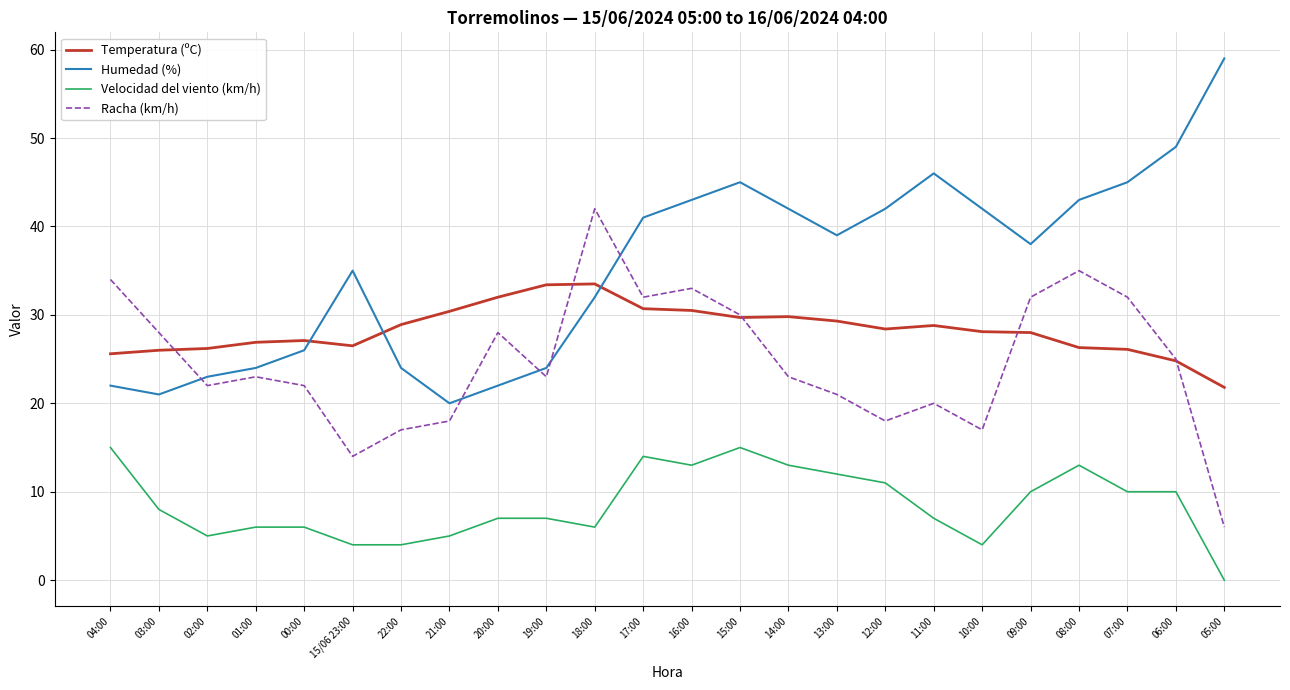

Is the value of Temperatura (ºC) at 15/06 23:00 greater than the value of Racha (km/h) at 08:00?

No